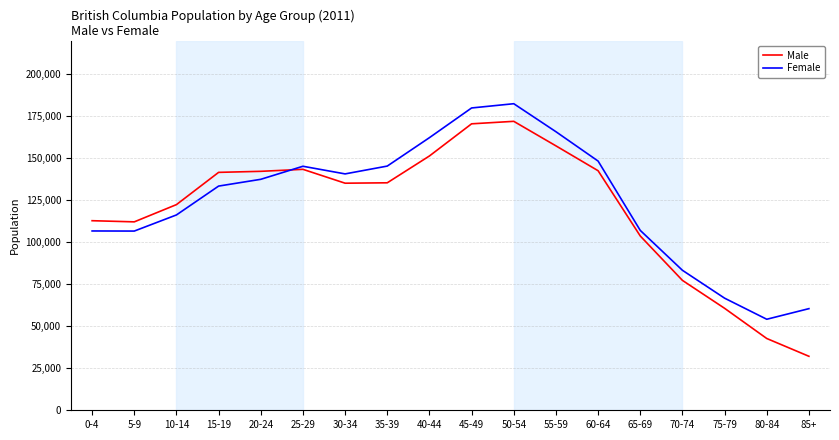

Is the value of Male at 5-9 greater than the value of Female at 80-84?

Yes